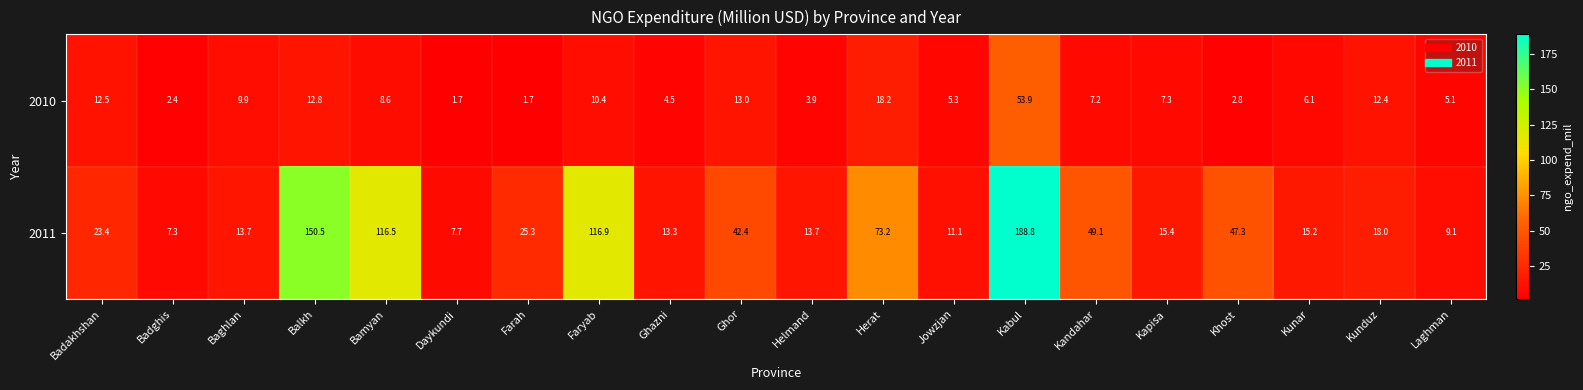

What is the difference between the maximum and minimum values in the 2011 series?

181.5